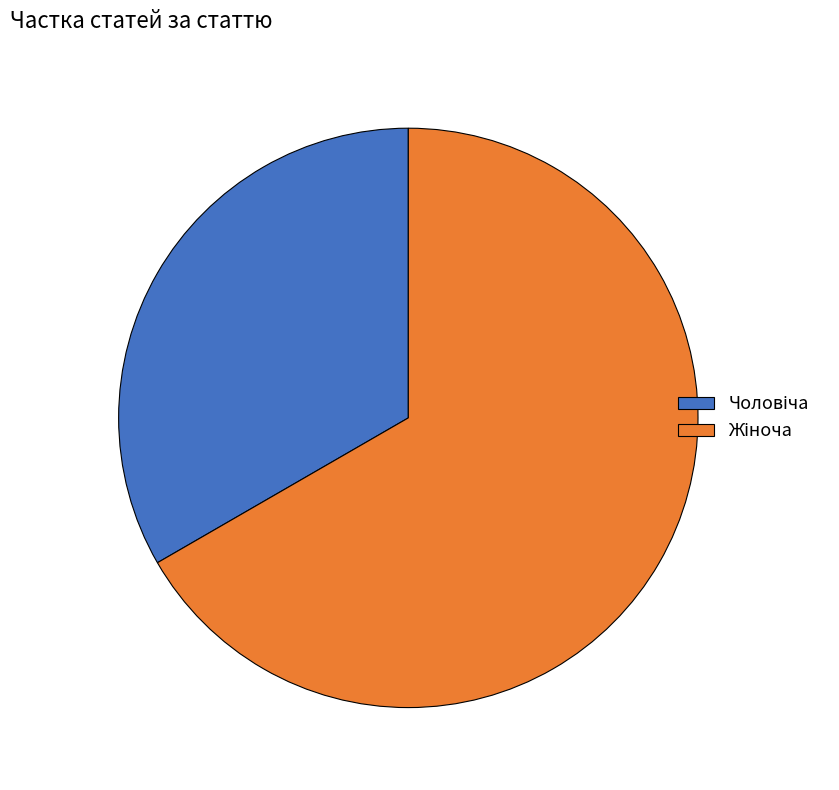

How many segments does this pie chart have?

2